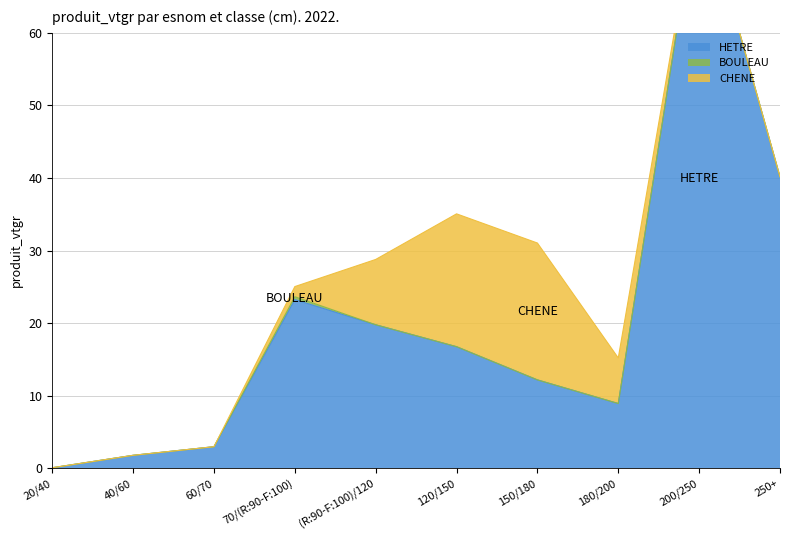

How many values in the HETRE series exceed 16?

5